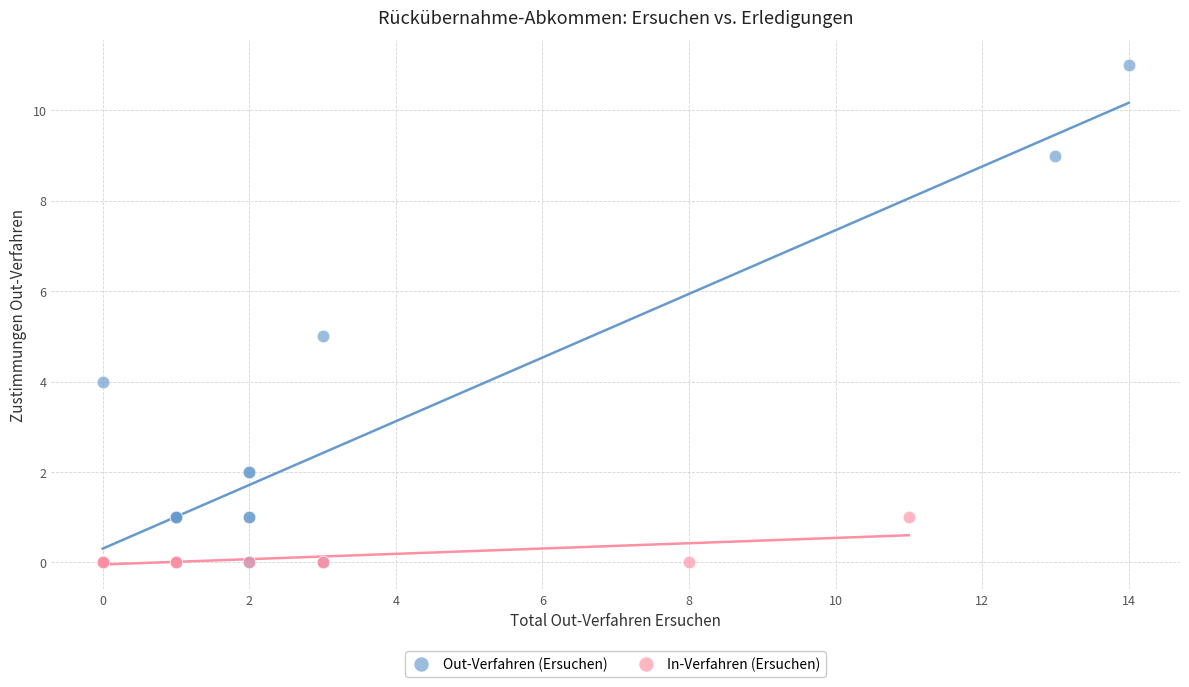

What are all the series names shown in the legend?

Out-Verfahren (Ersuchen), In-Verfahren (Ersuchen)